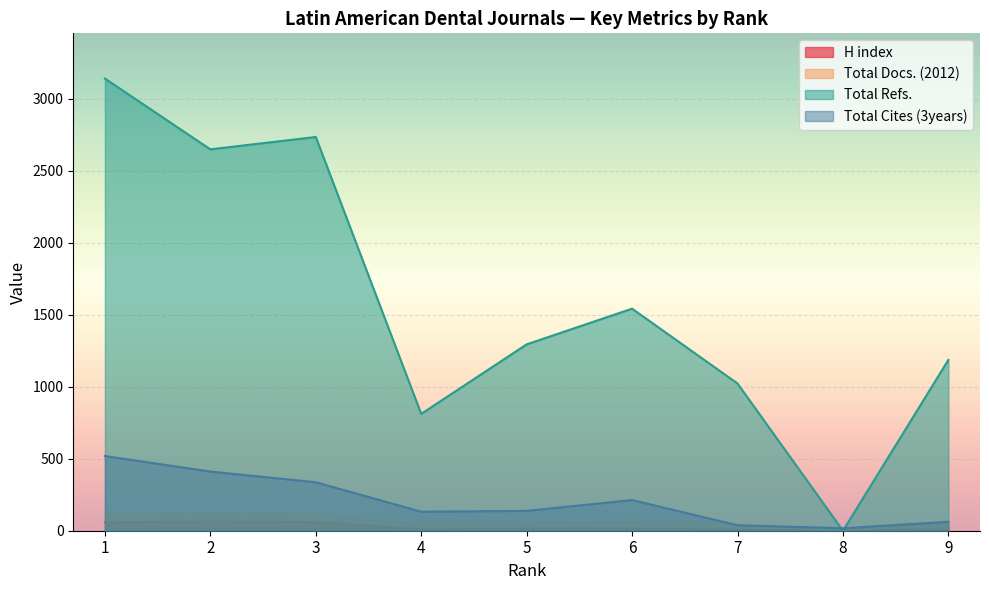

Reading right to left, transcribe all the data shown in this chart.

H index: 9=10	8=3	7=7	6=15	5=14	4=9	3=60	2=63	1=59
Total Docs. (2012): 9=60	8=0	7=48	6=64	5=50	4=42	3=112	2=119	1=109
Total Refs.: 9=1187	8=0	7=1023	6=1543	5=1295	4=812	3=2736	2=2650	1=3142
Total Cites (3years): 9=62	8=17	7=38	6=213	5=138	4=132	3=337	2=411	1=519